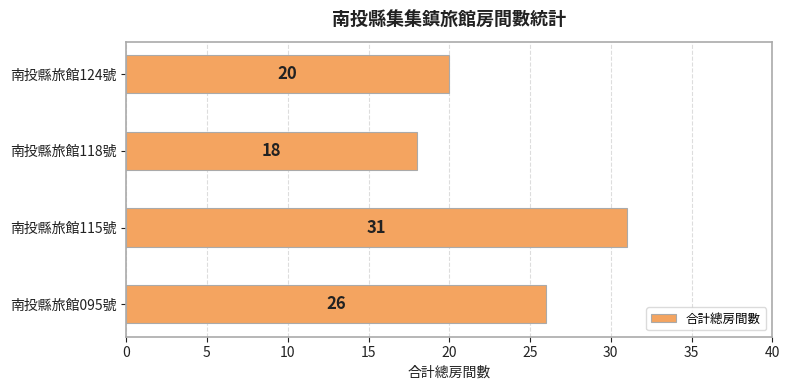

What is the smallest value displayed?

18